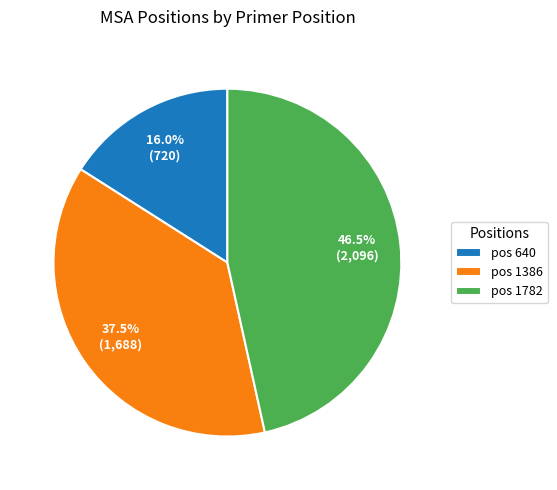

What is the largest slice in the pie chart?

pos 1782